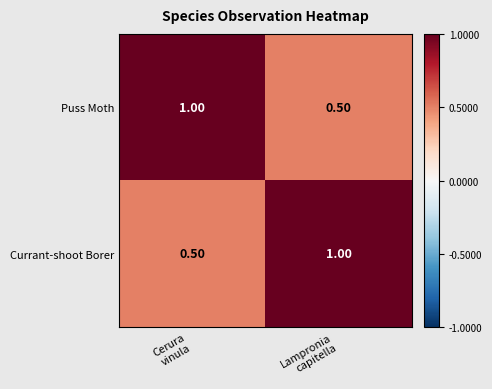

What is the average value of the Puss Moth series?

0.8